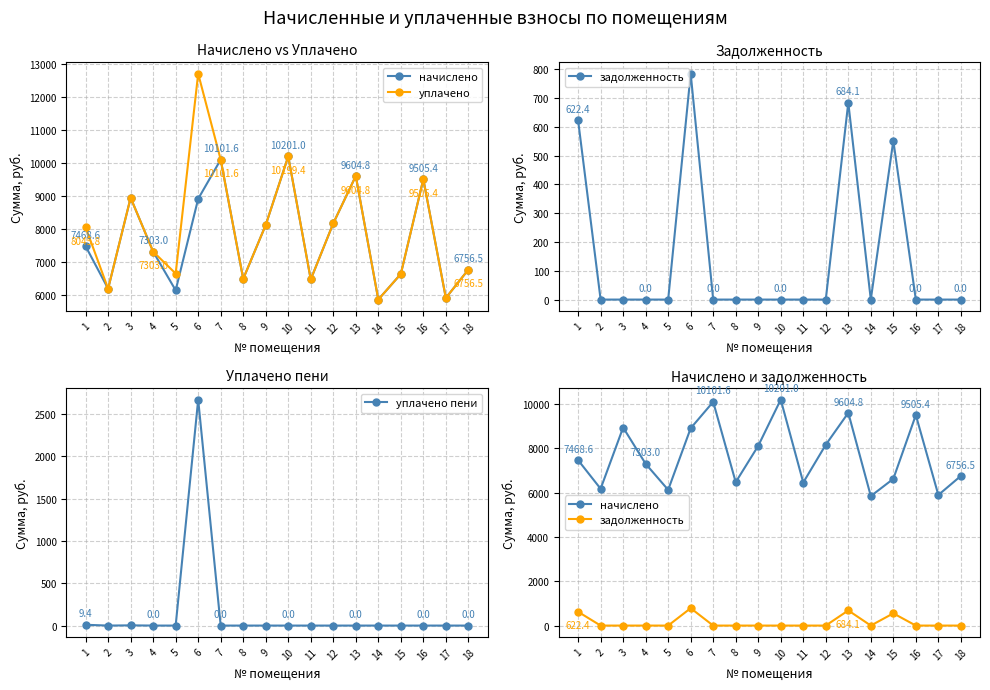

The value of уплачено пени at 18 is 0.0. True or false?

True